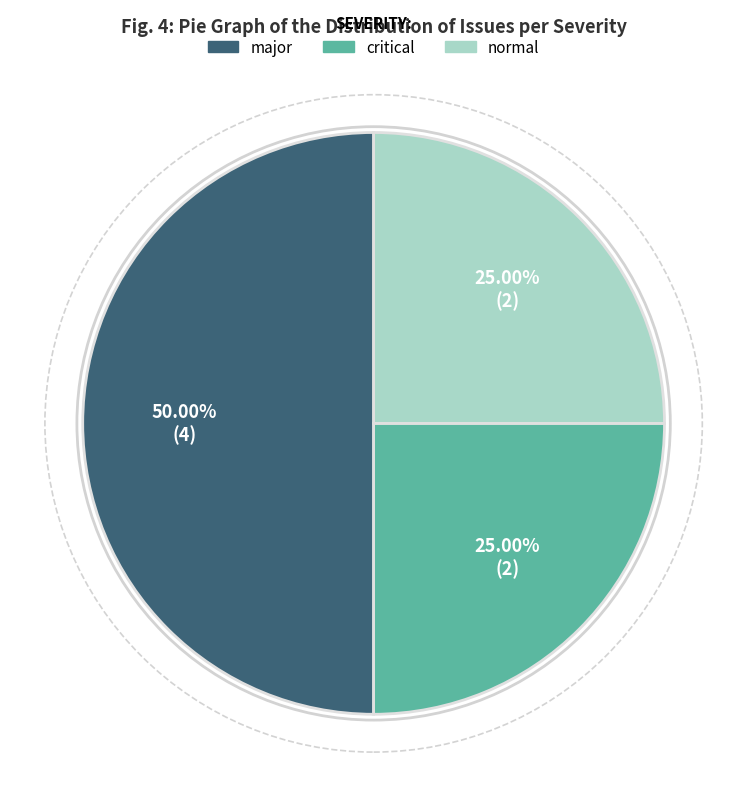

The major slice represents 50% of the pie. True or false?

True